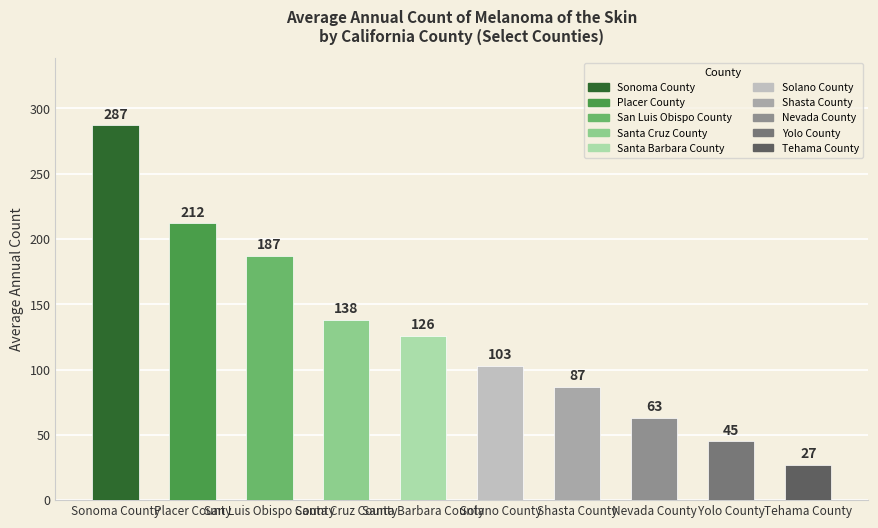

Reading right to left, extract all data points from this chart.

27	45	63	87	103	126	138	187	212	287